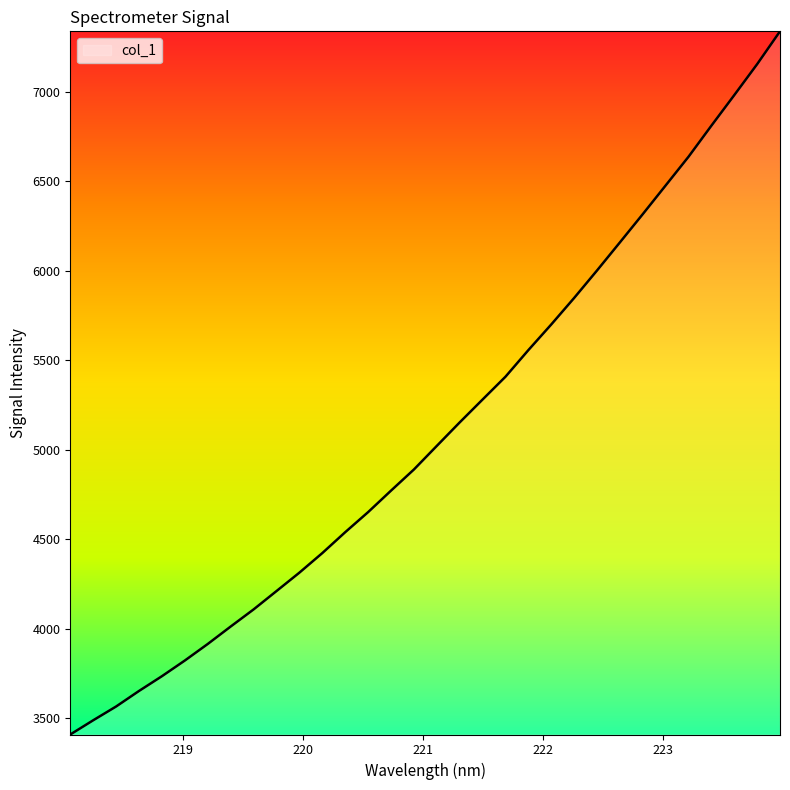

What is the maximum value shown in the chart?

7336.3